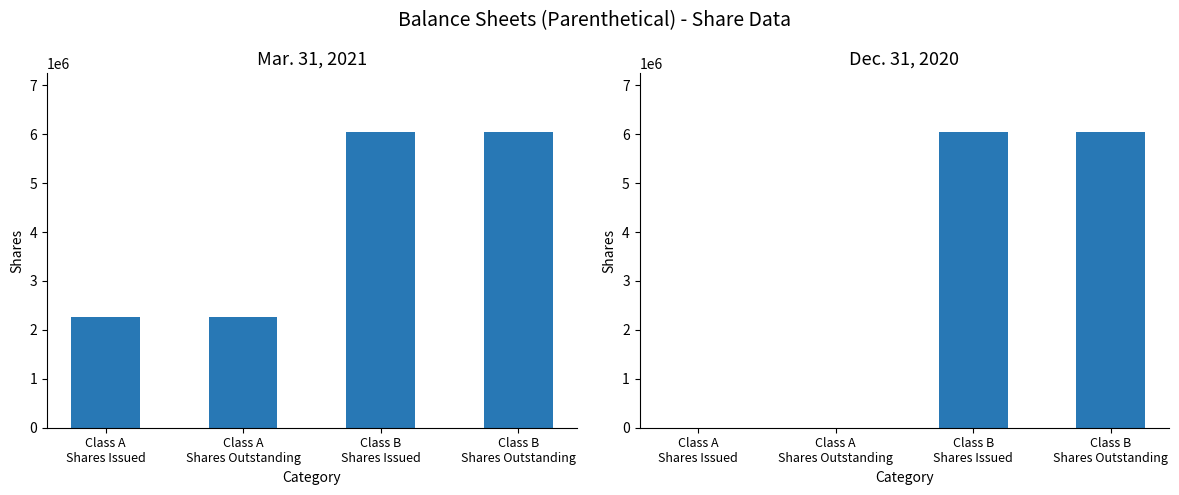

What is the label of the 2nd bar from the right?

Class B
Shares Issued